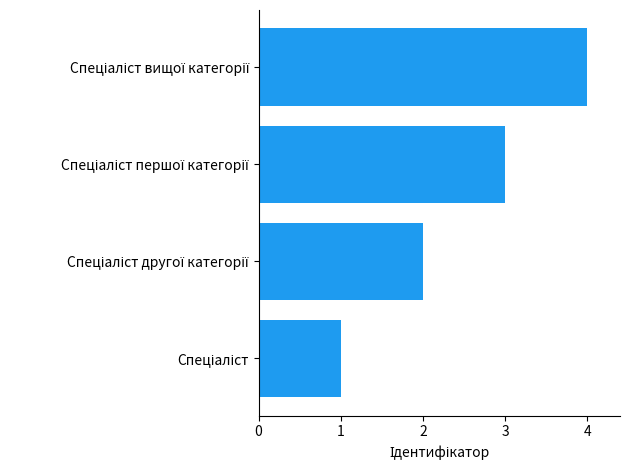

What is the difference between the maximum and minimum values?

3